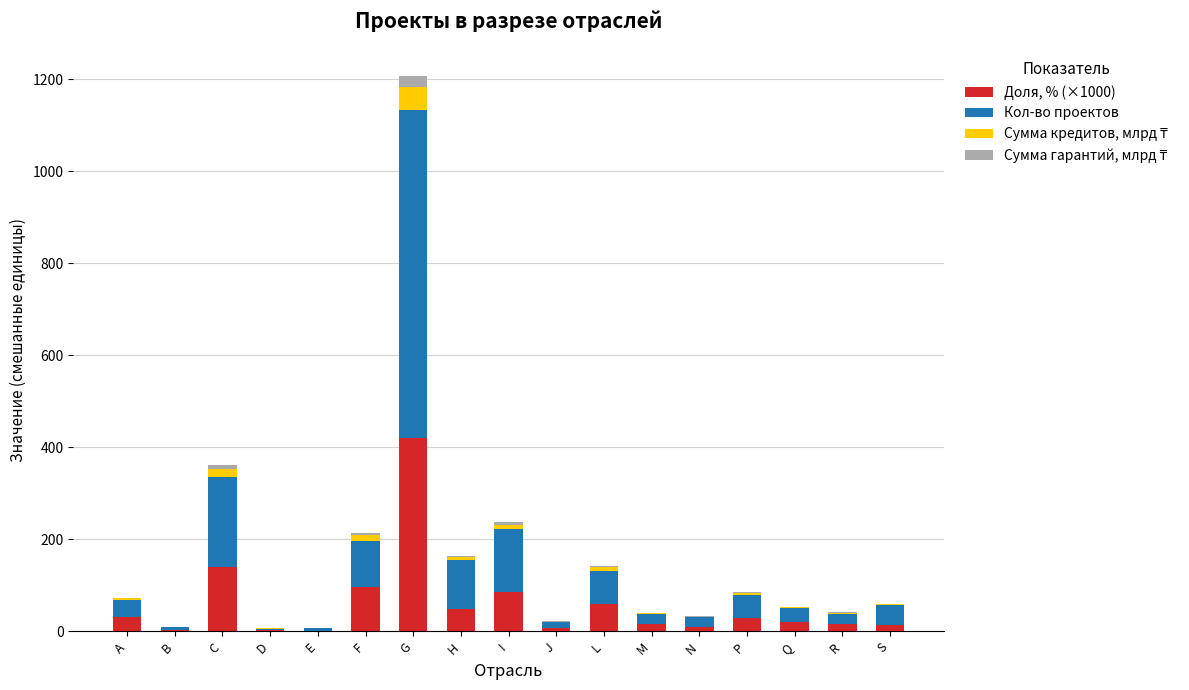

At which category is the sum across all series the highest?

G